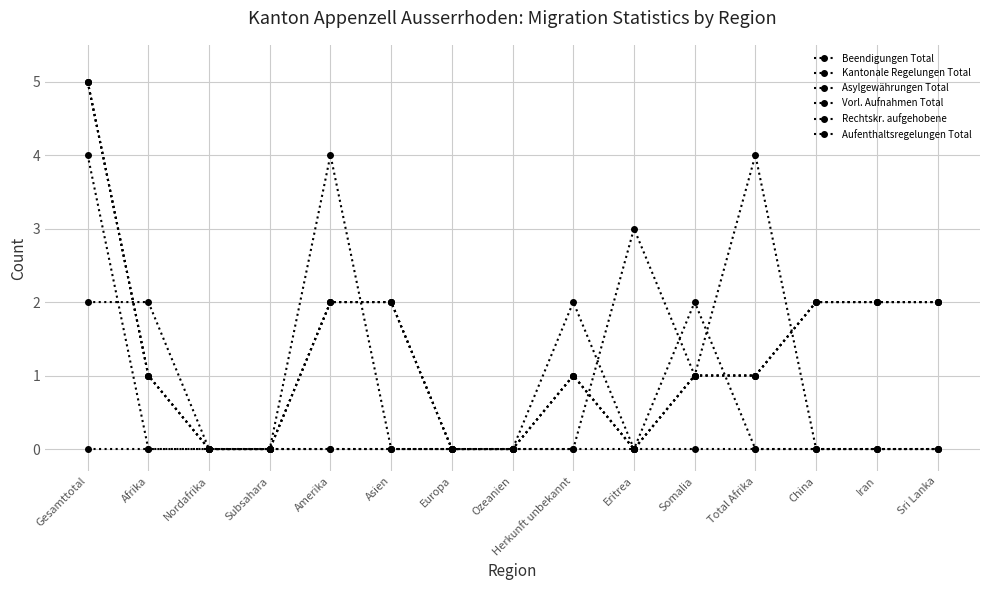

At which category does Beendigungen Total reach its first local peak?

Herkunft unbekannt